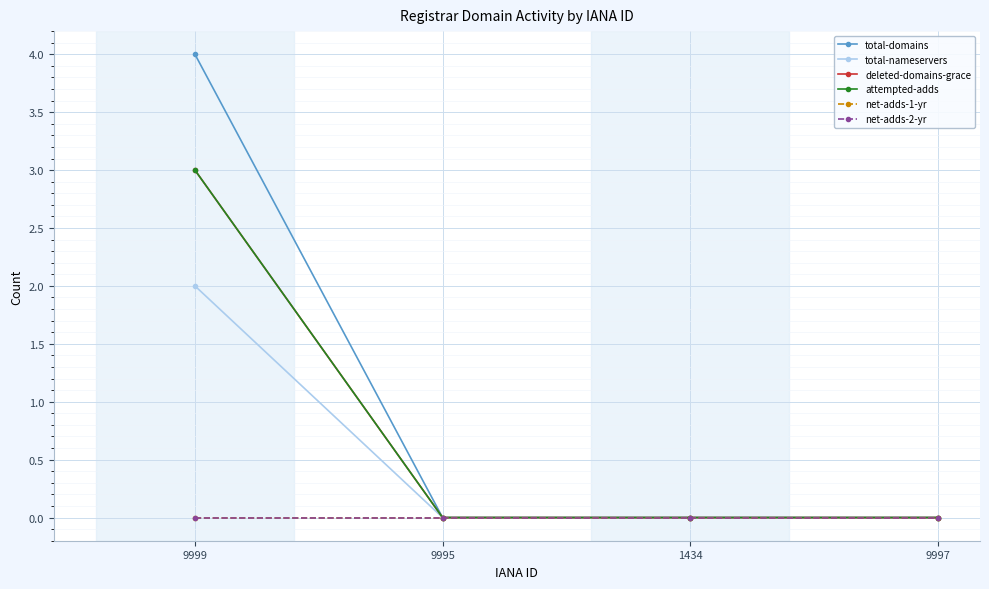

Is it true that net-adds-1-yr equals 0 at 9997?

True